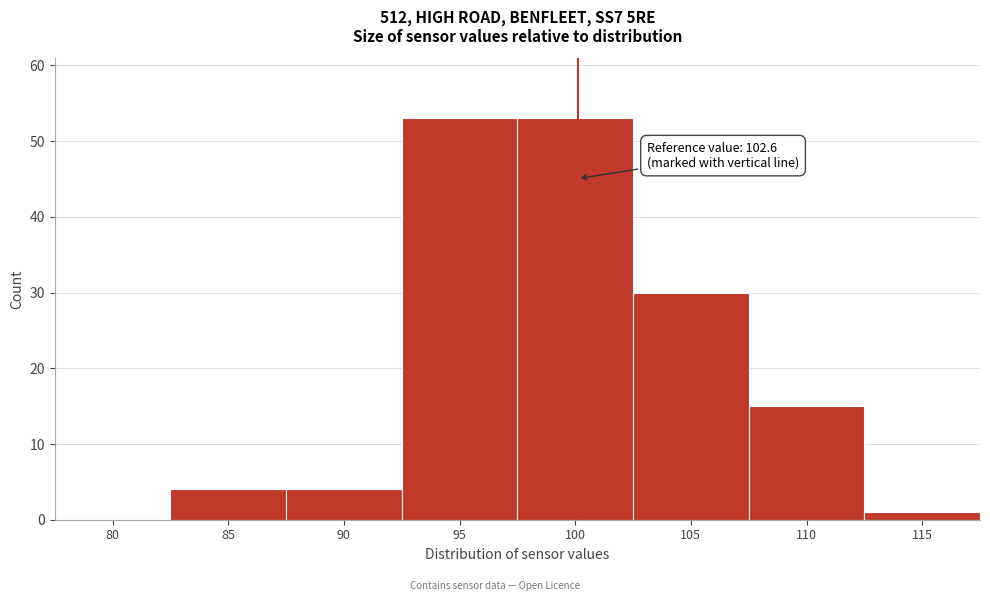

Reading left to right, extract all data points from this chart.

80=0	85=4	90=4	95=53	100=53	105=30	110=15	115=1